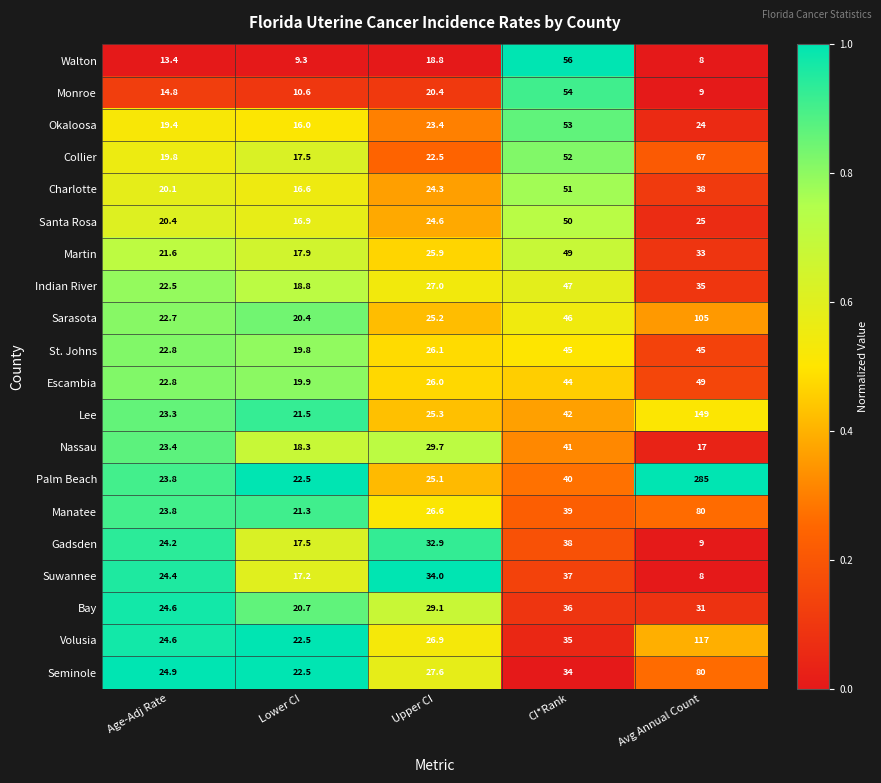

What is the lowest value of the Indian River series?

18.8